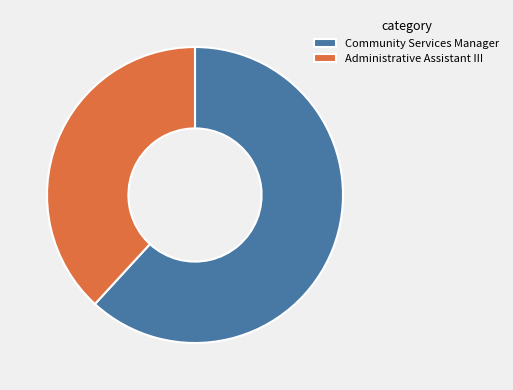

Which category has the smallest portion of the pie?

Administrative Assistant III